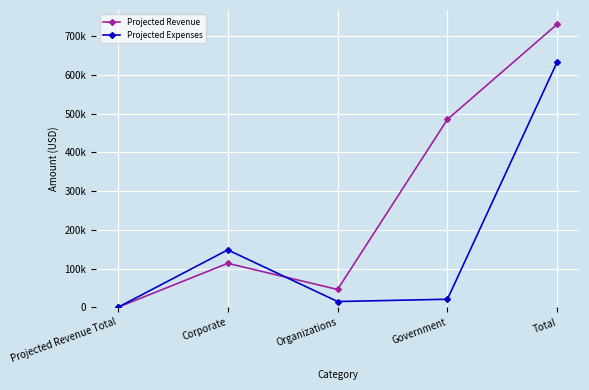

Between Organizations and Total, which is larger?

Total